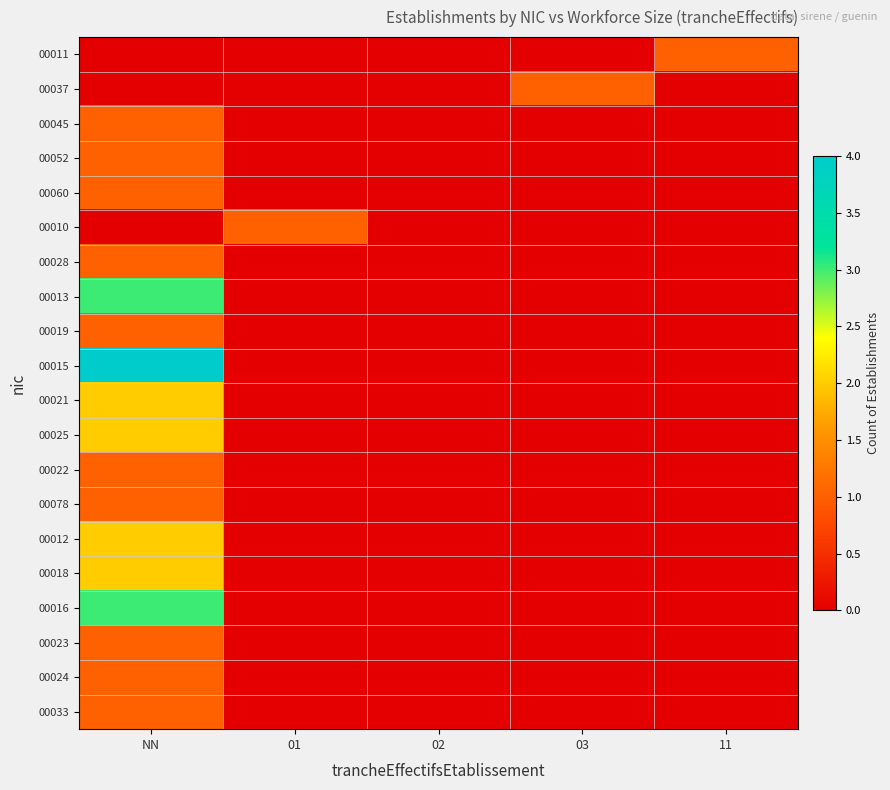

At which category is the sum across all series the highest?

NN